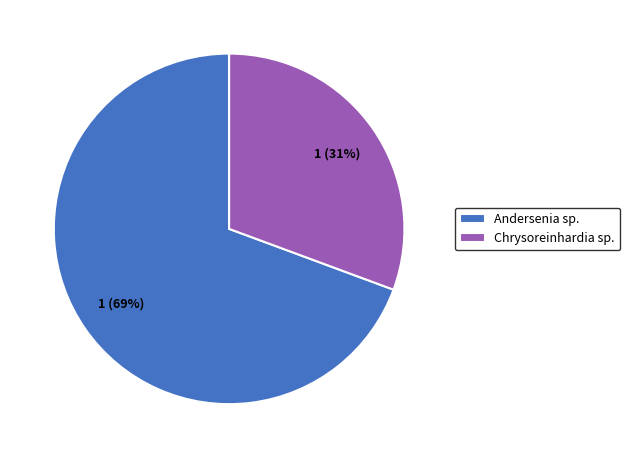

Count the number of slices in the pie.

2